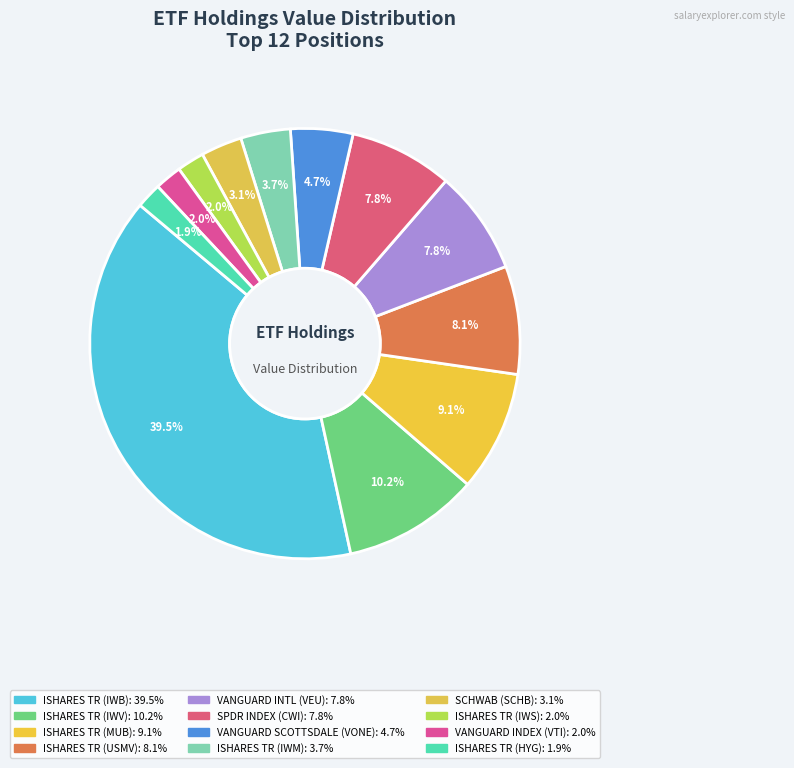

Does ISHARES TR (MUB) represent more than half of the total?

No